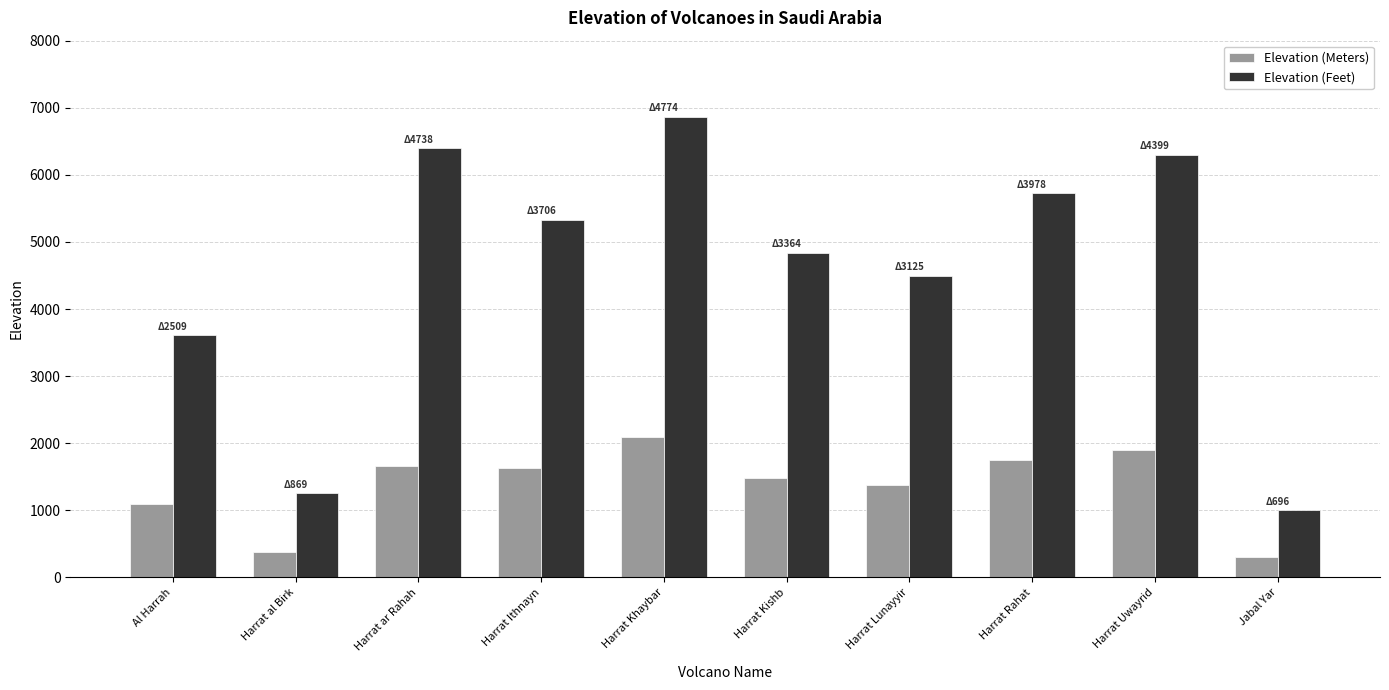

How many bars are there in each group?

2